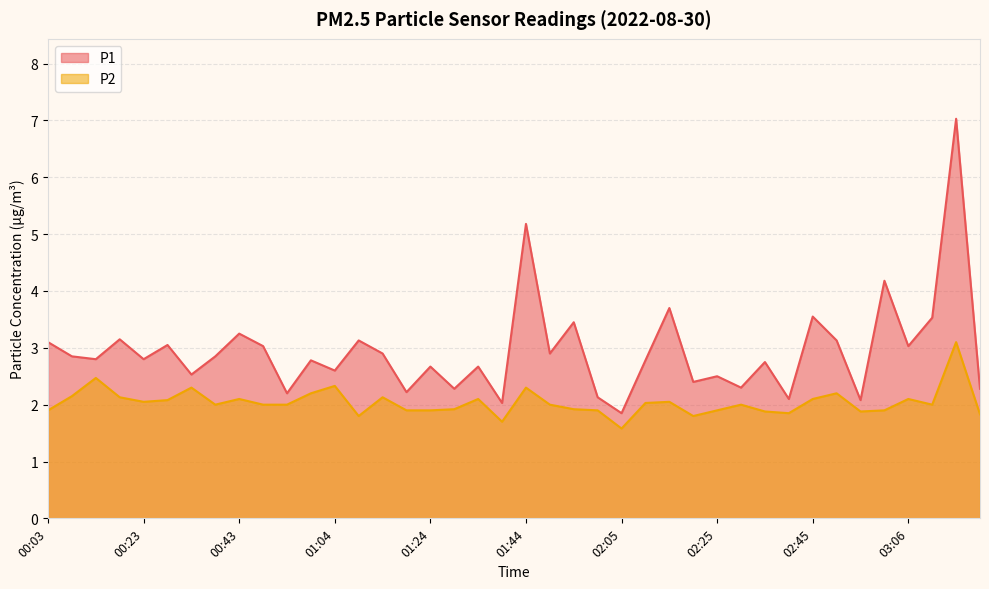

What is the spread (max minus min) of values at 02:00?

0.2